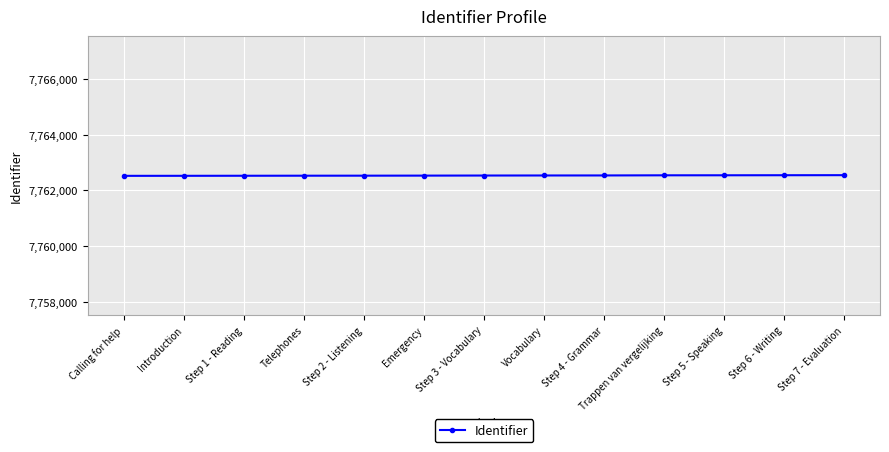

What is the sum of the values at Step 7 - Evaluation and Step 4 - Grammar?

15525078